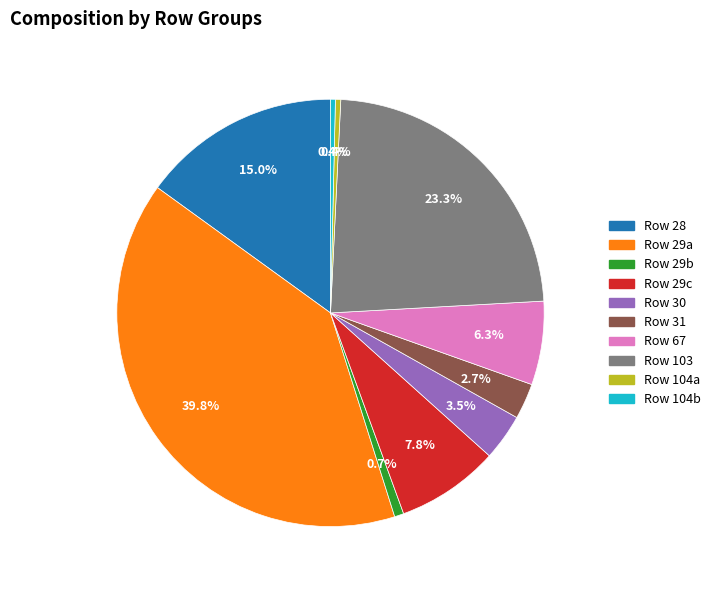

What percentage is NOT represented by Row 104a?

99.6%